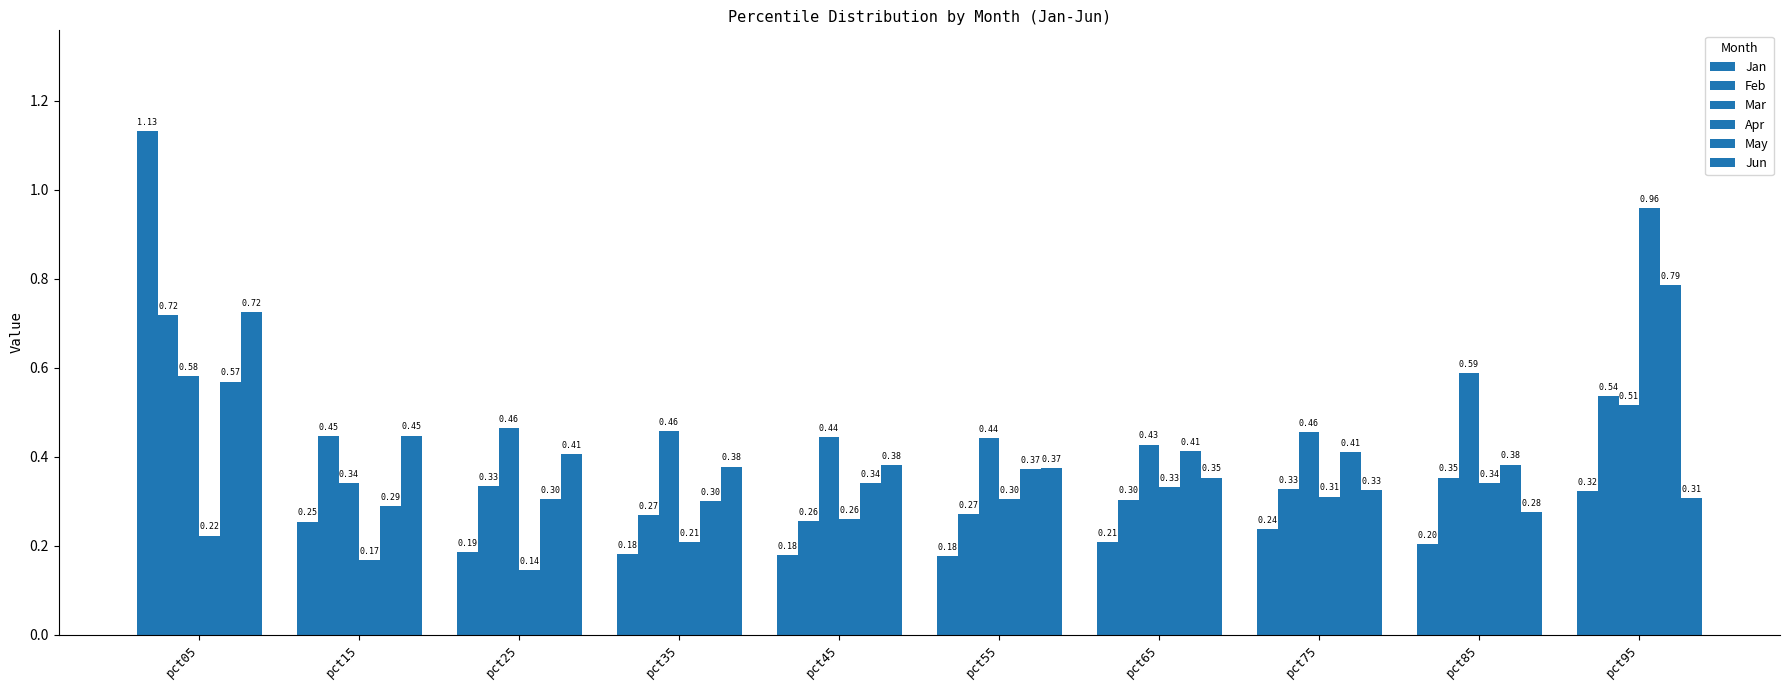

Between pct05 and pct15, which is larger?

pct05